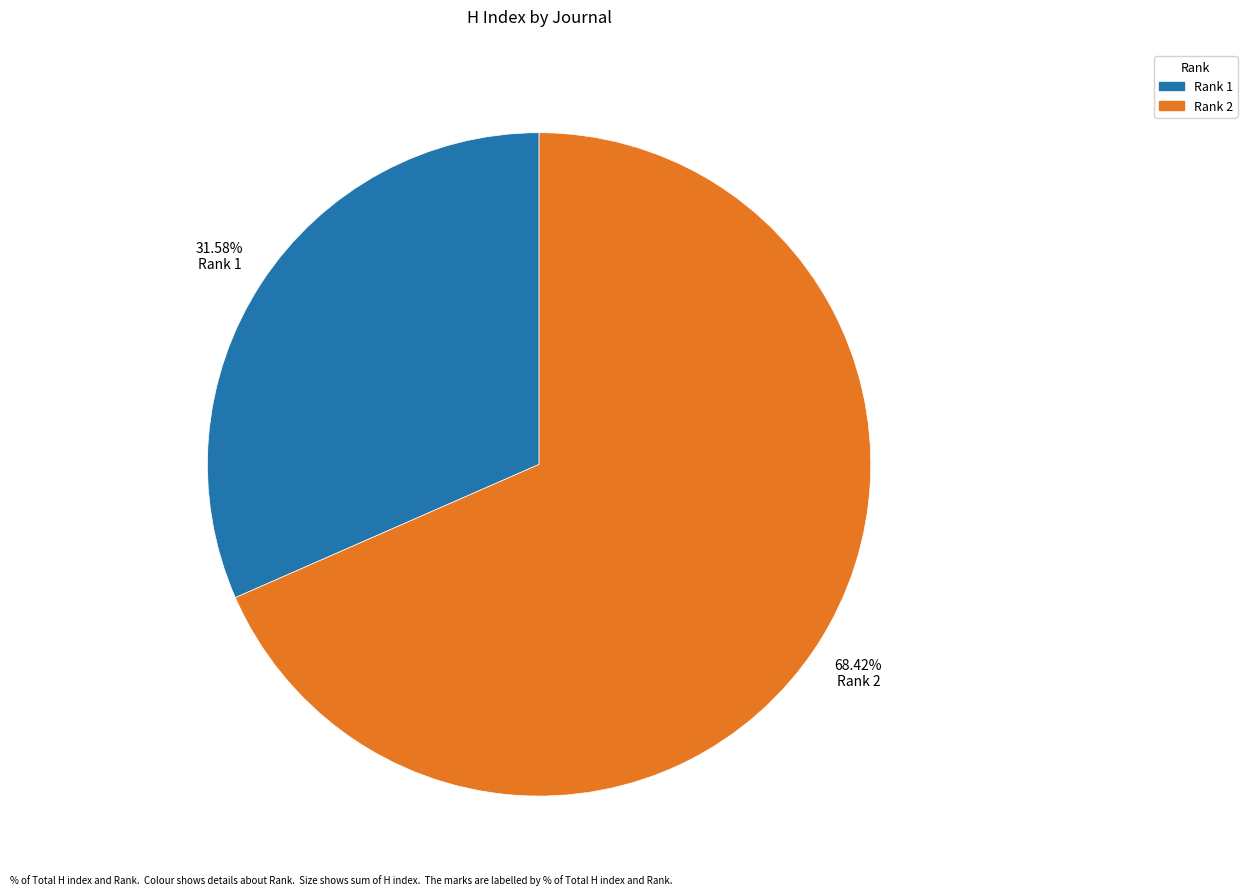

Is there a majority slice in this chart?

Yes